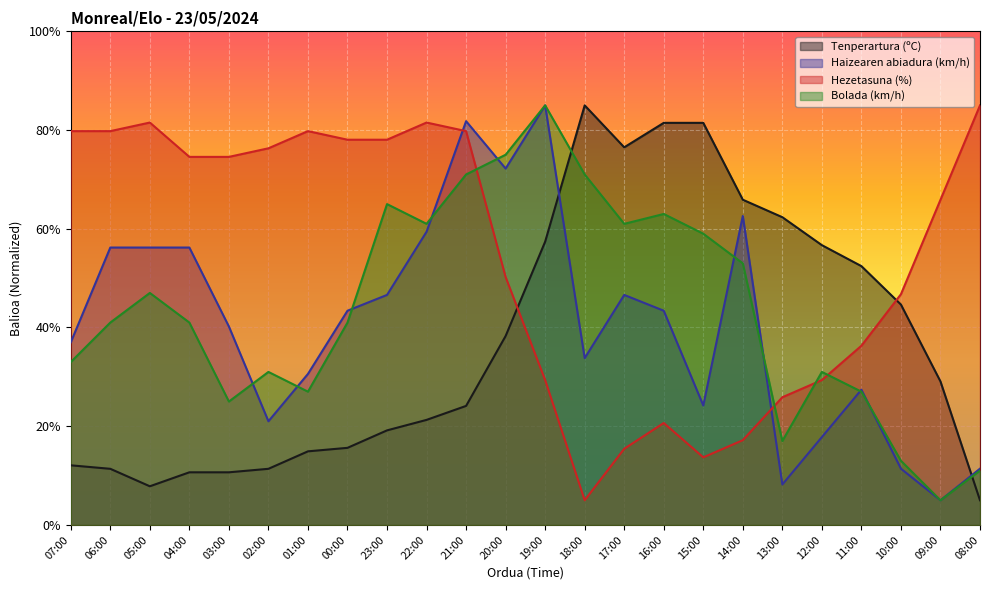

What is the minimum value for Haizearen abiadura (km/h)?

5.0